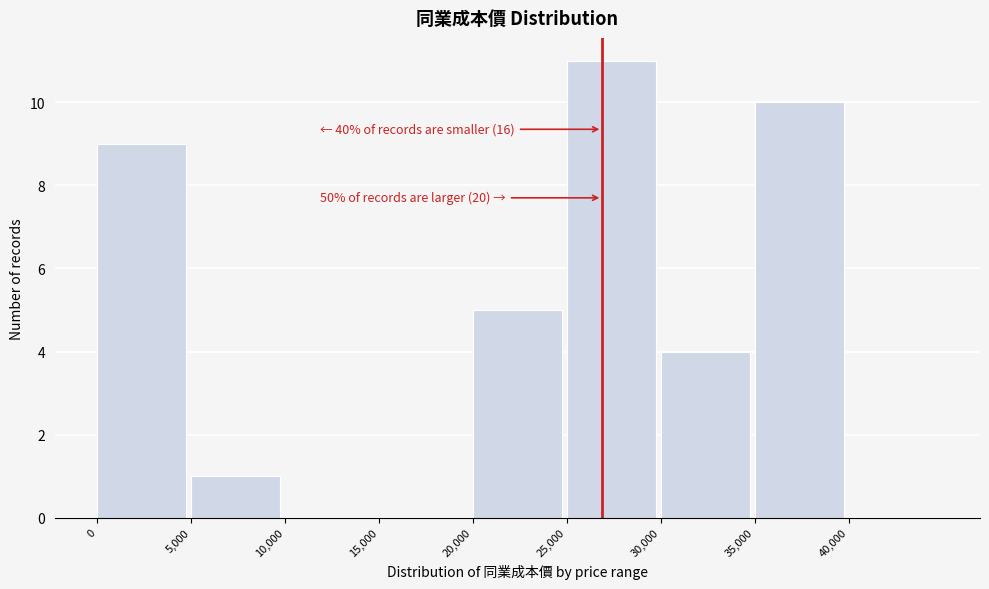

Which range on the x-axis has the tallest bar?

25000 to 30000